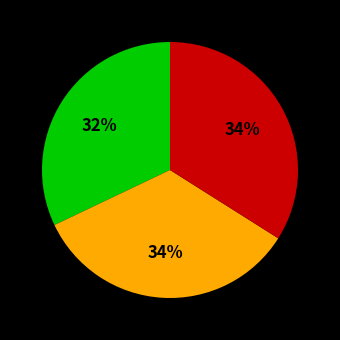

To the nearest percent, what is the difference between the largest and smallest slice percentages?

2%